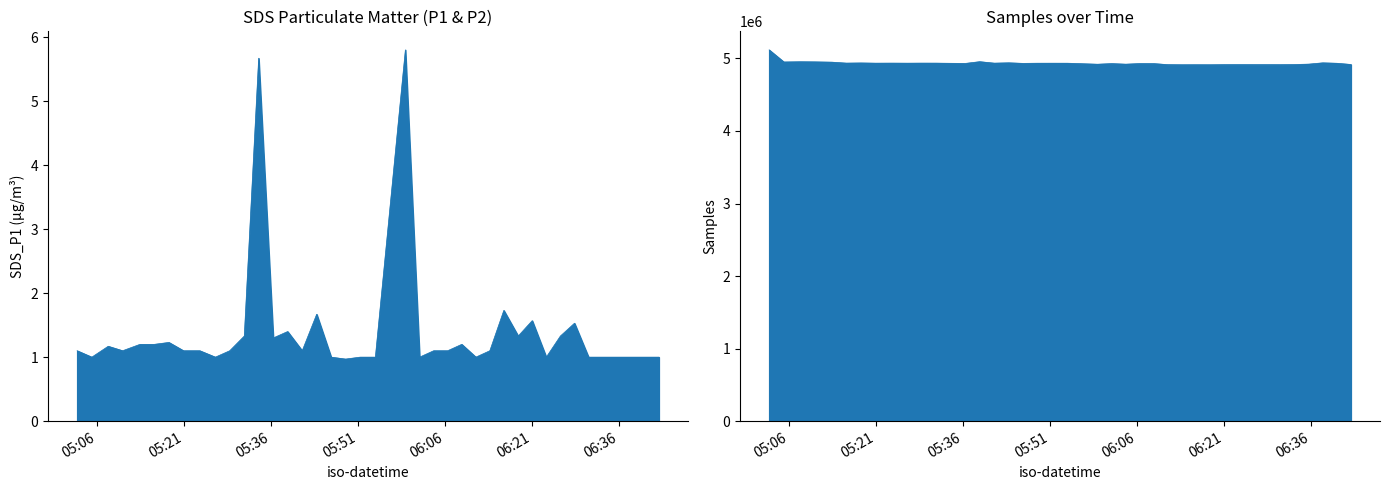

What is the difference between the maximum and second lowest values?

4.8